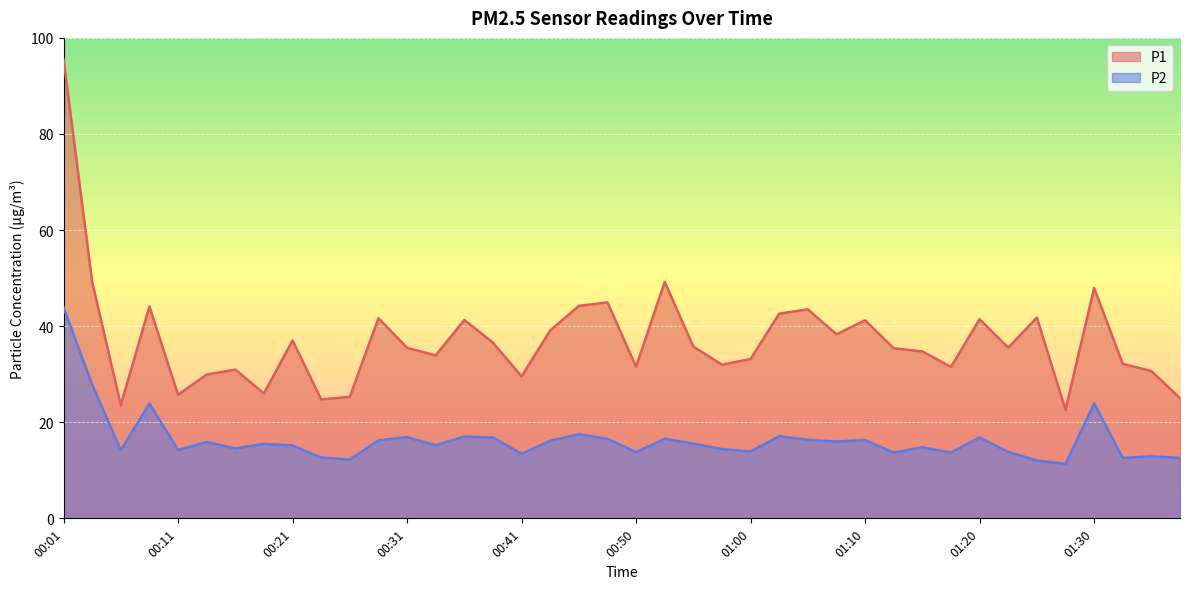

True or false: P1 and P2 cross at least once.

False